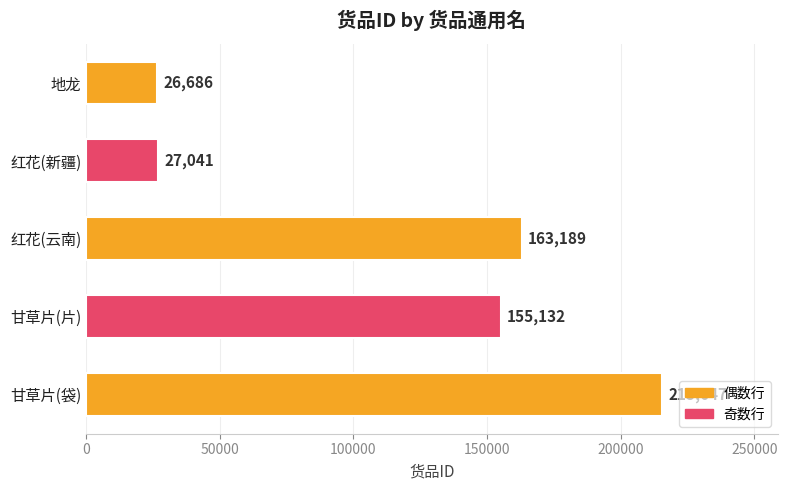

What is the sum of all values?

587695